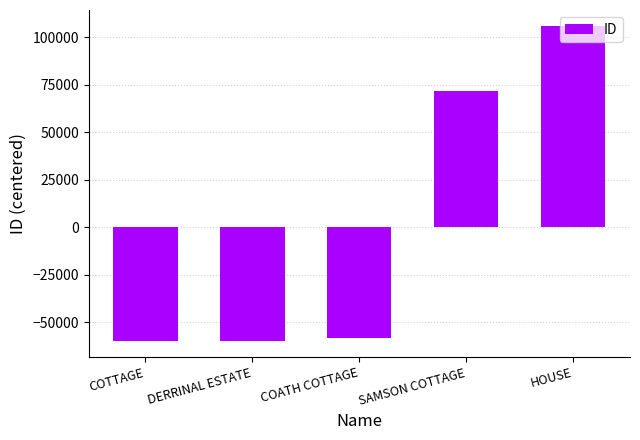

What is the difference between the values at COTTAGE and COATH COTTAGE?

1674.0